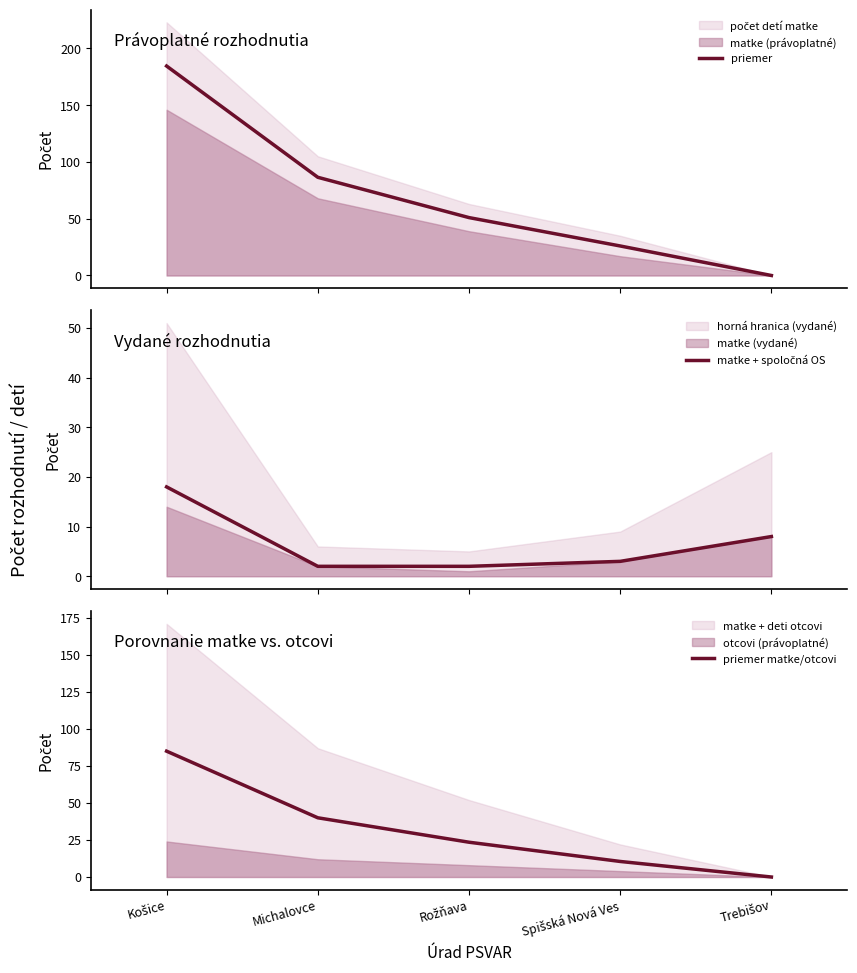

What is the maximum value for priemer?

184.5